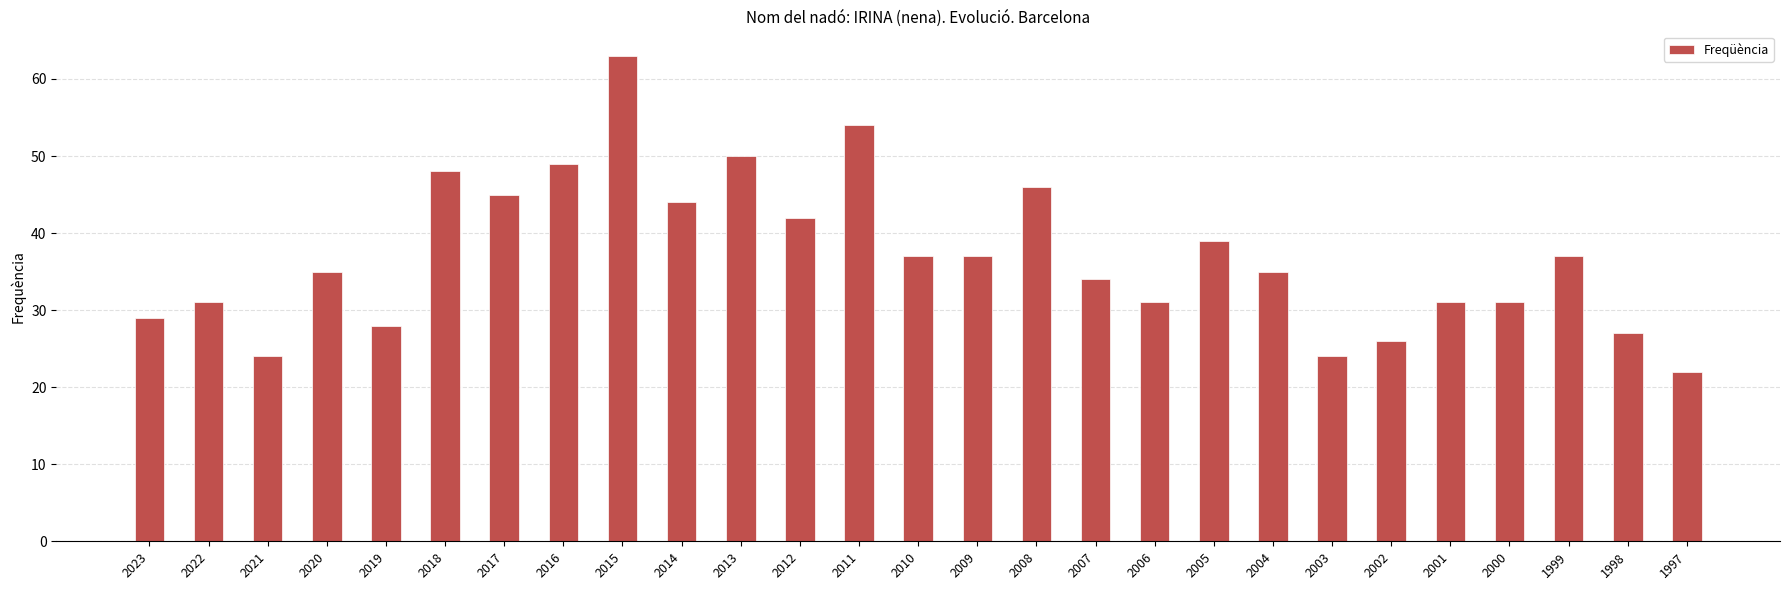

Are the bars grouped side by side (vs. stacked)?

No